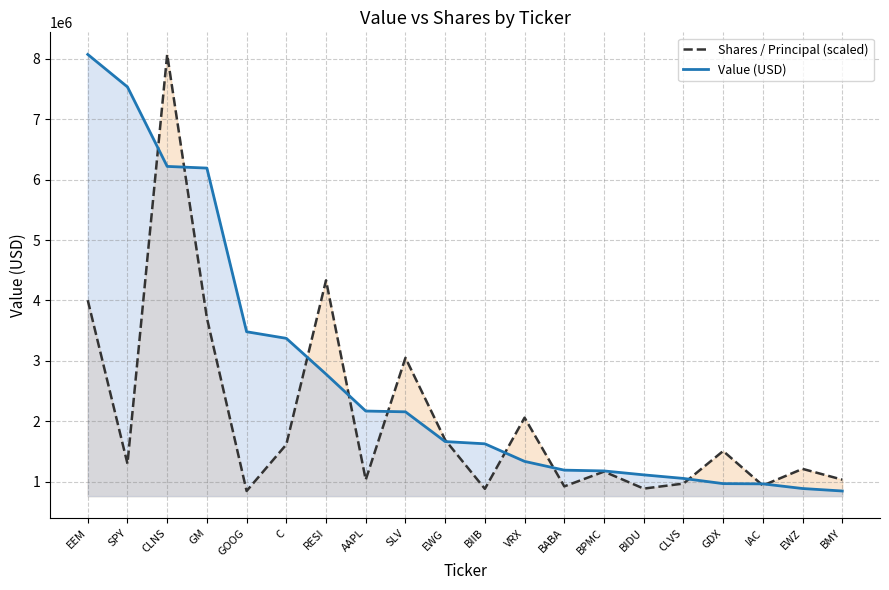

Rank the categories by Value (USD) value from highest to lowest.

EEM, SPY, CLNS, GM, GOOG, C, RESI, AAPL, SLV, EWG, BIIB, VRX, BABA, BPMC, BIDU, CLVS, GDX, IAC, EWZ, BMY